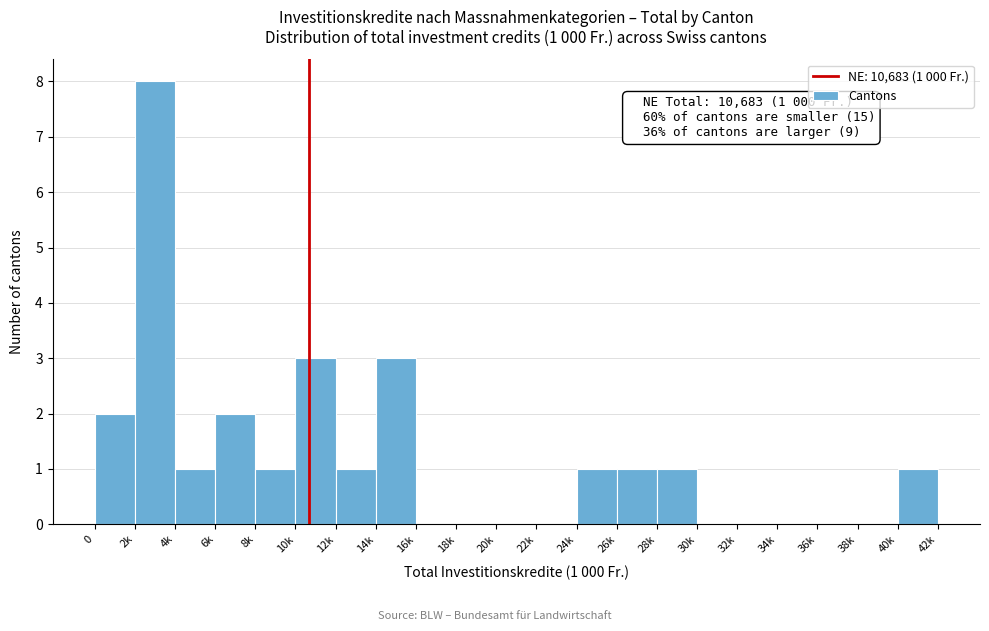

Reading left to right, list all the values displayed in this chart.

0=2	2k=8	4k=1	6k=2	8k=1	10k=3	12k=1	14k=3	16k=0	18k=0	20k=0	22k=0	24k=1	26k=1	28k=1	30k=0	32k=0	34k=0	36k=0	38k=0	40k=1